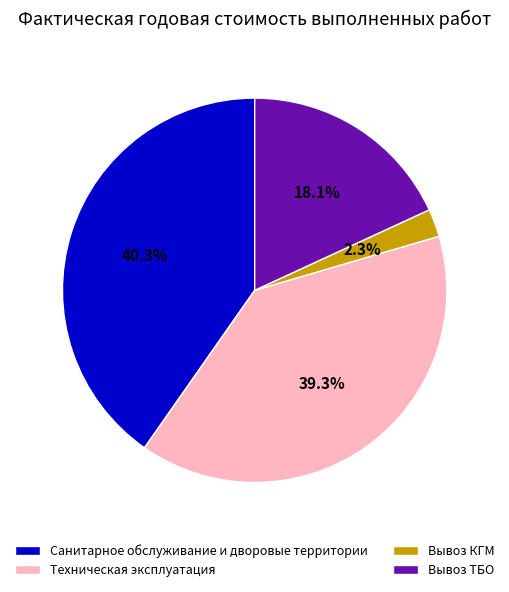

The Техническая эксплуатация slice represents 49% of the pie. True or false?

False